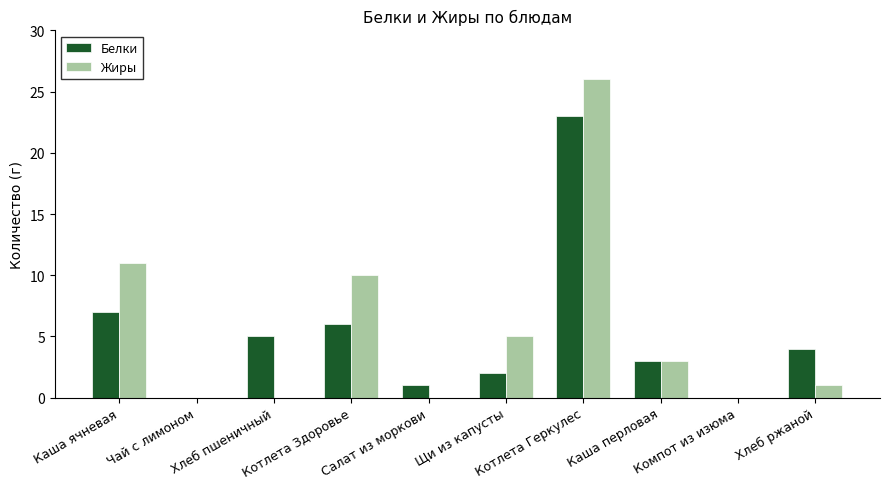

What is the difference between the Жиры values at Хлеб ржаной and Хлеб пшеничный?

1